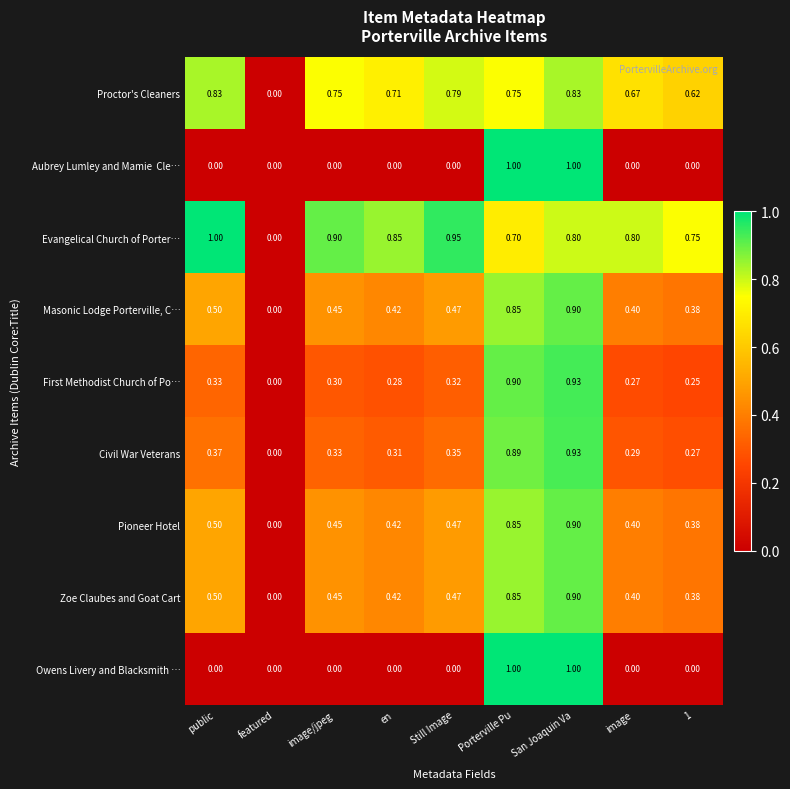

Between image/jpeg and Still Image, which series saw the biggest shift?

Evangelical Church of Porter…